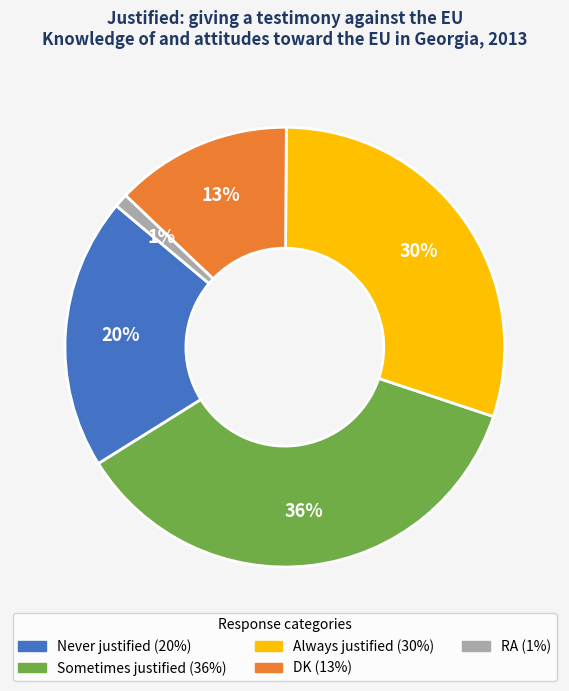

Is there a majority slice in this chart?

No